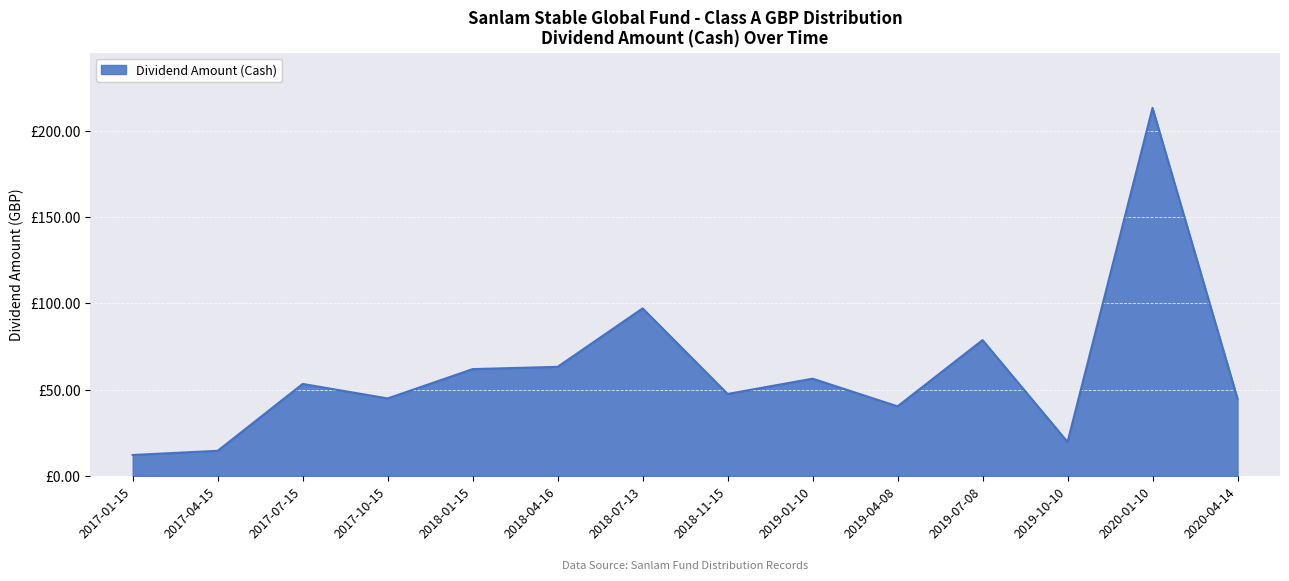

Does the chart display data point markers on the line(s)?

No